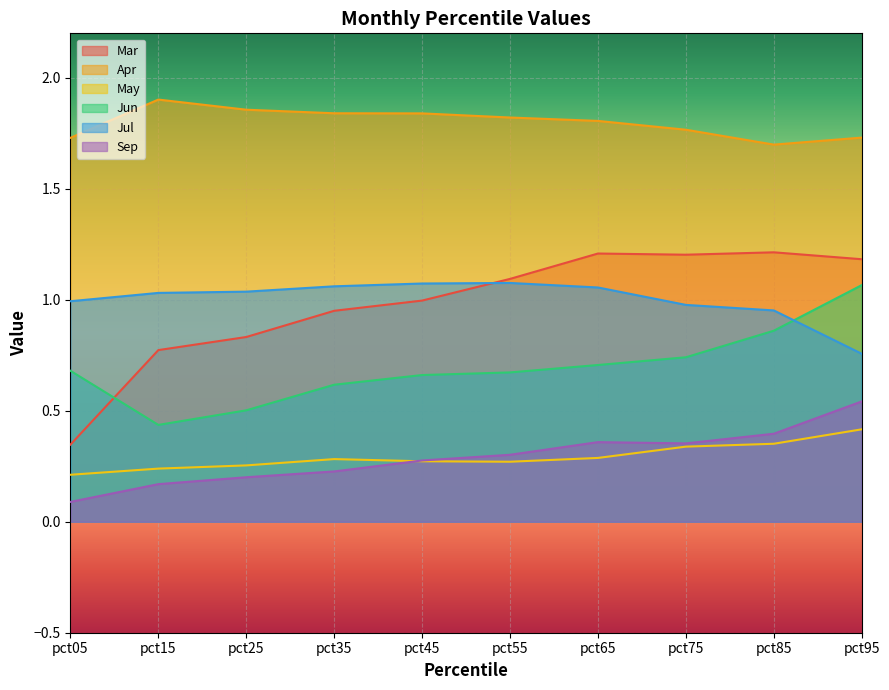

True or false: Mar and Apr intersect in this chart.

False